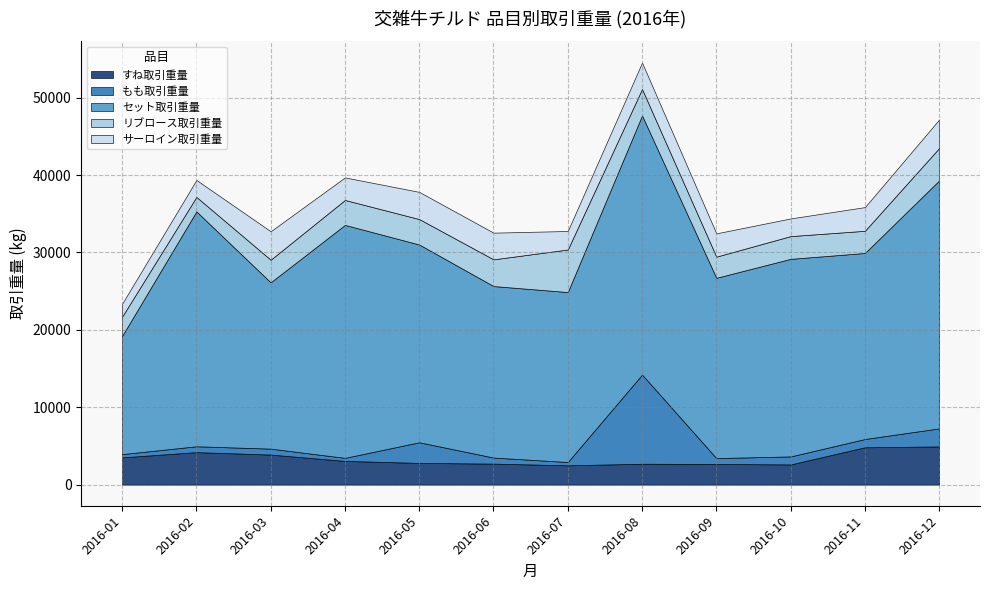

How many times do すね取引重量 and もも取引重量 cross each other?

2